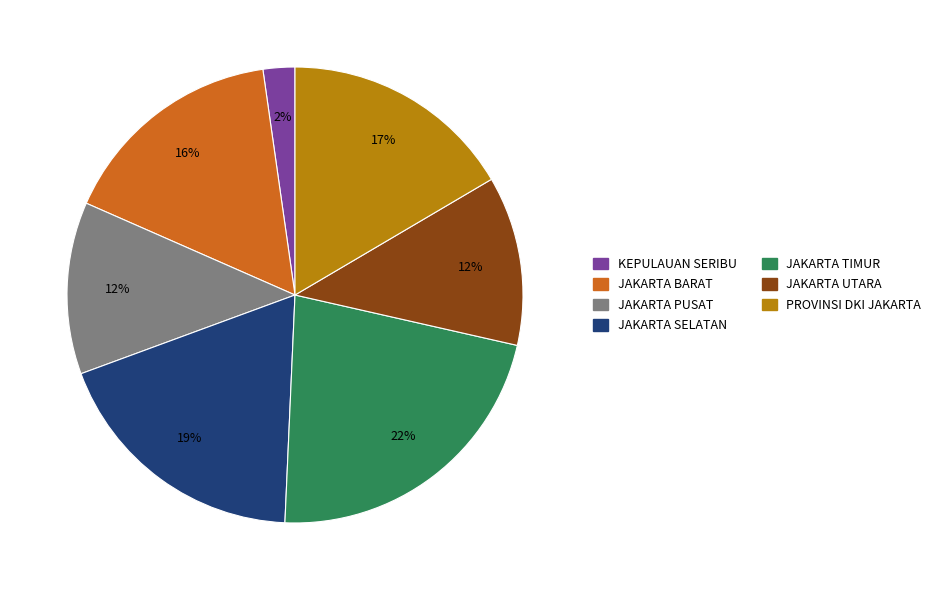

How many segments does this pie chart have?

7